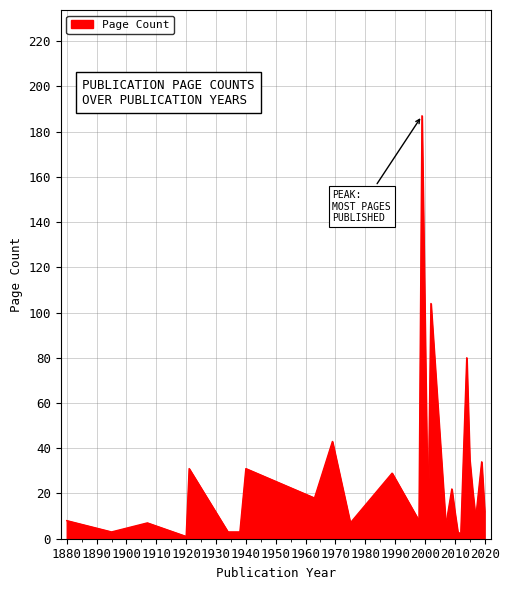

What is the greatest value displayed?

187